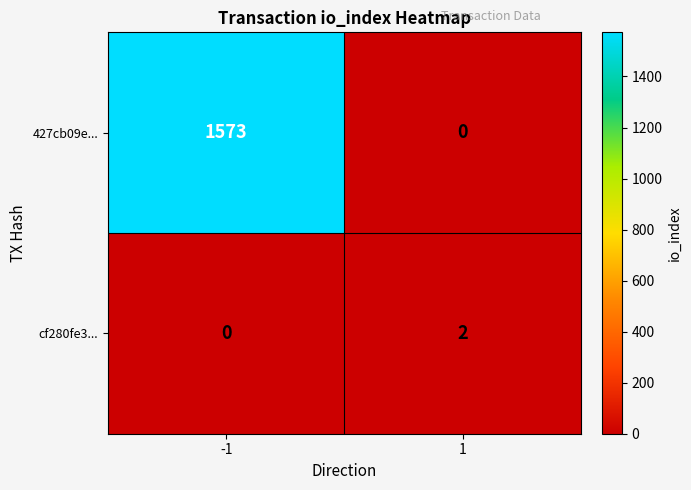

Rank the series by their average value, from highest to lowest.

427cb09e..., cf280fe3...